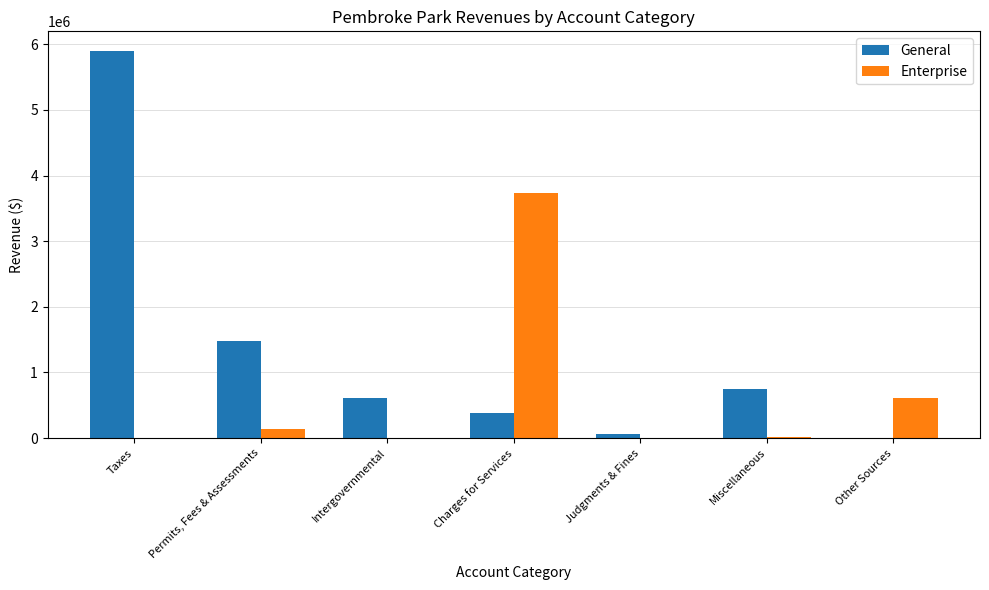

What is the sum of all General values?

9200573